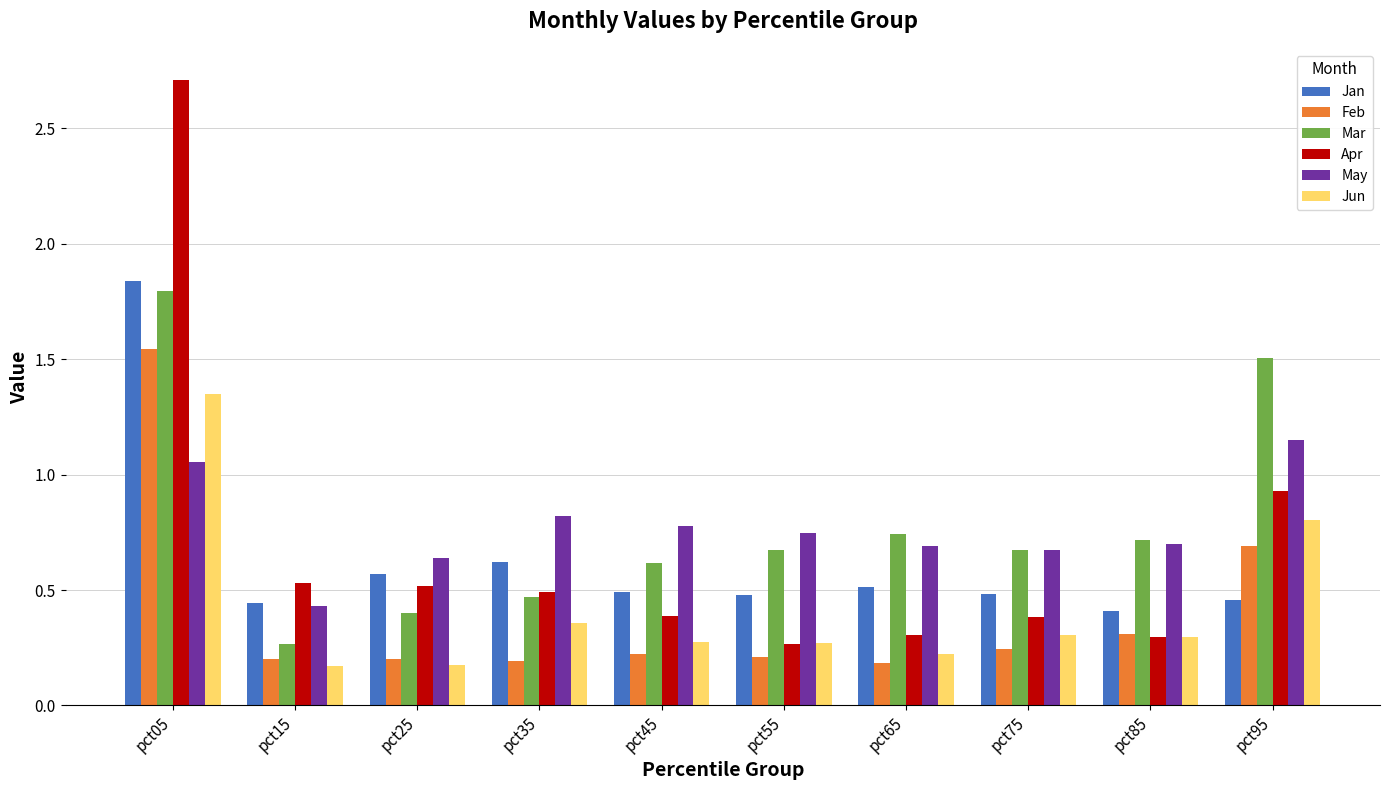

What is the difference between the maximum and minimum values in the Apr series?

2.4